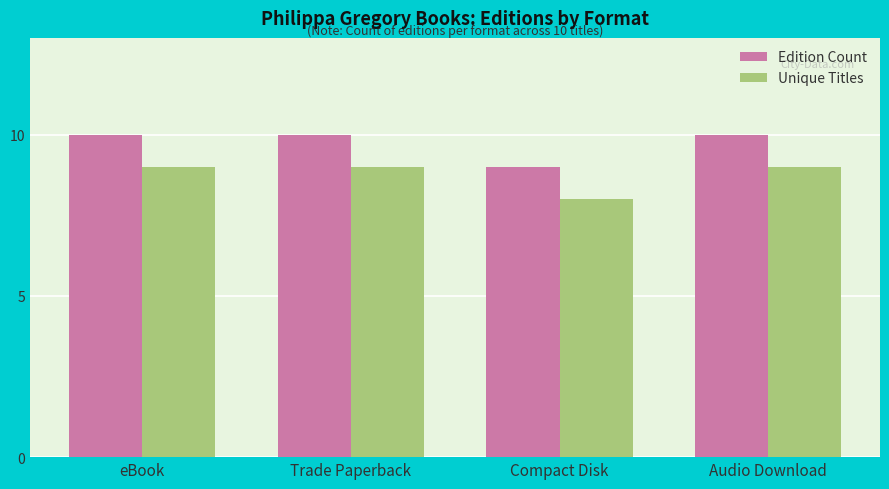

What is the value of the Edition Count bar at the 2nd from the left?

10